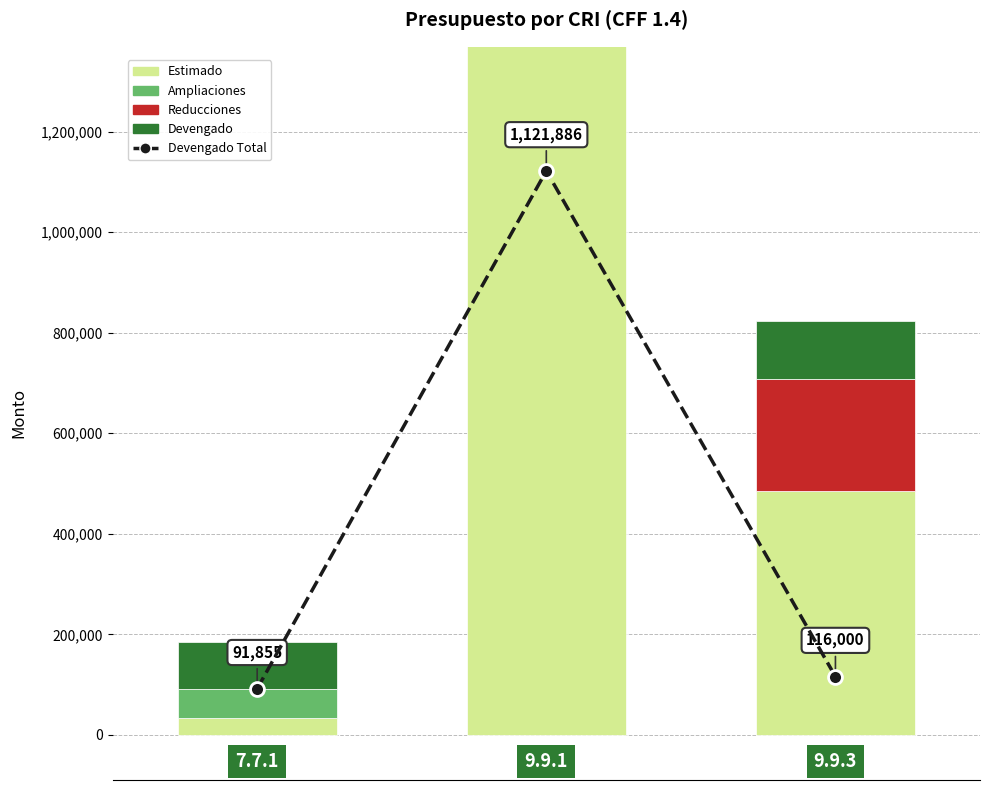

What is the value of the Estimado bar at the 3rd from the left?

486056.8